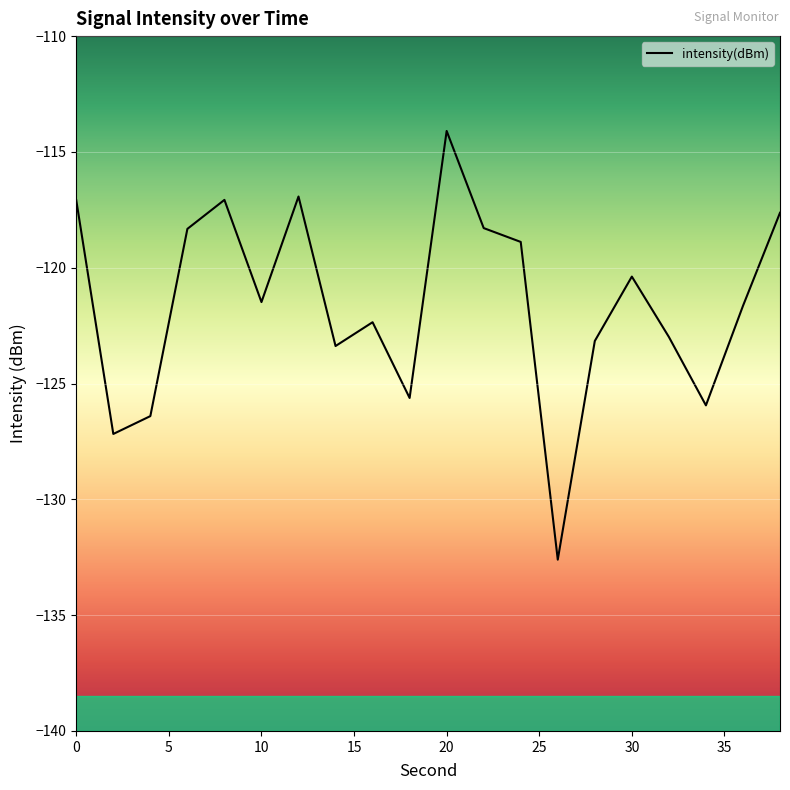

What is the smallest value displayed?

-132.6